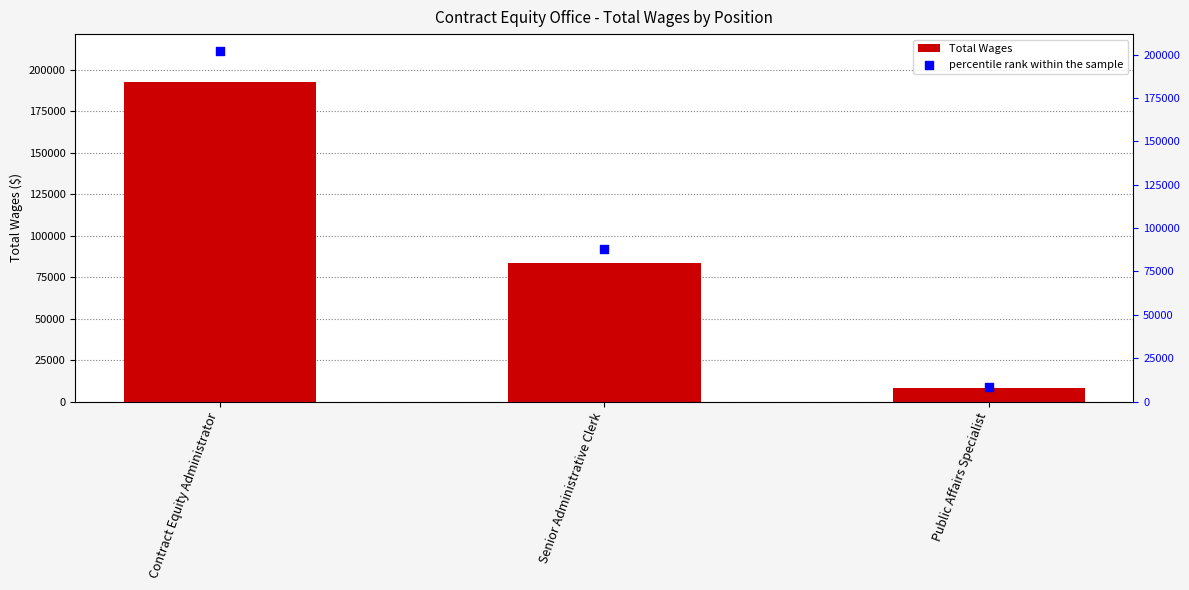

At how many categories does at least one series exceed 51291?

2